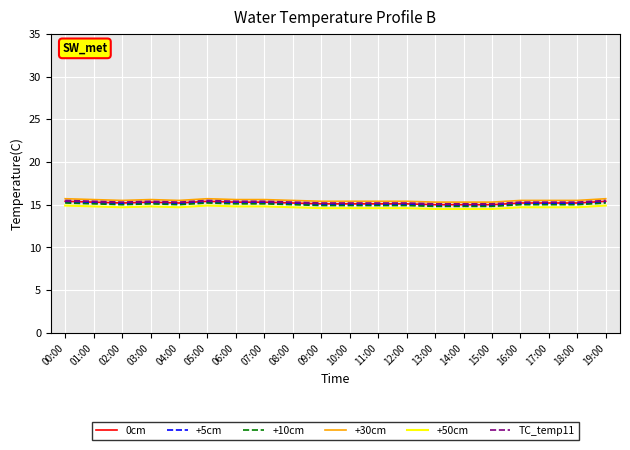

True or false: +10cm has a value of 23.6 at 06:00.

False